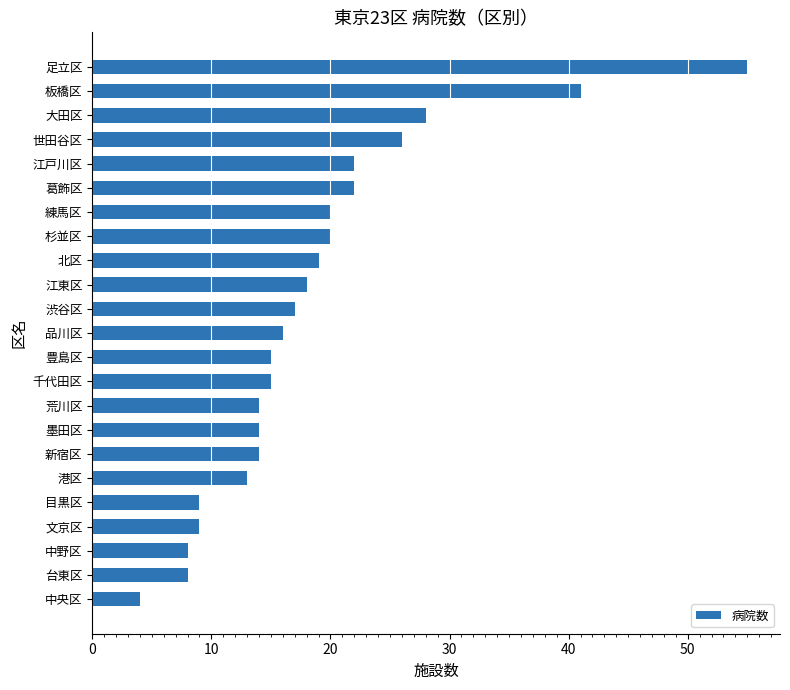

What is the smallest value displayed?

4